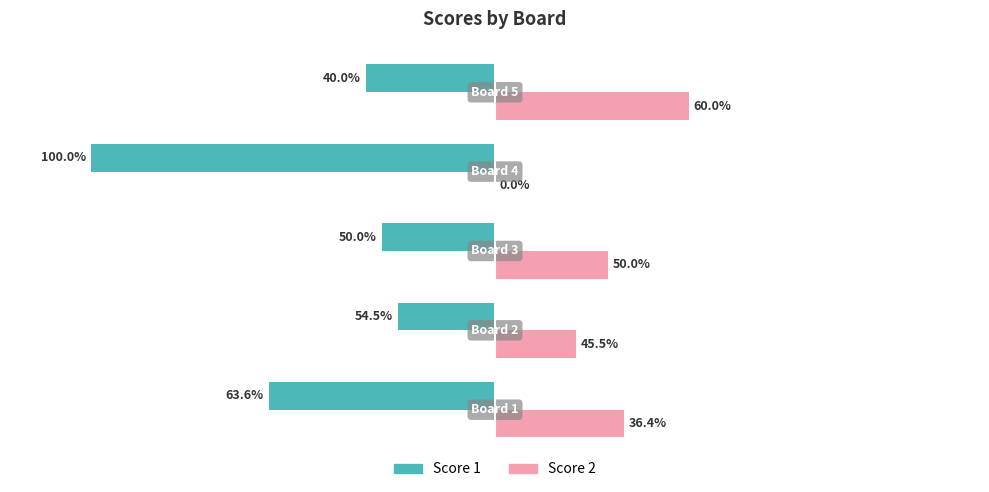

What are all the series names shown in the legend?

Score 1, Score 2